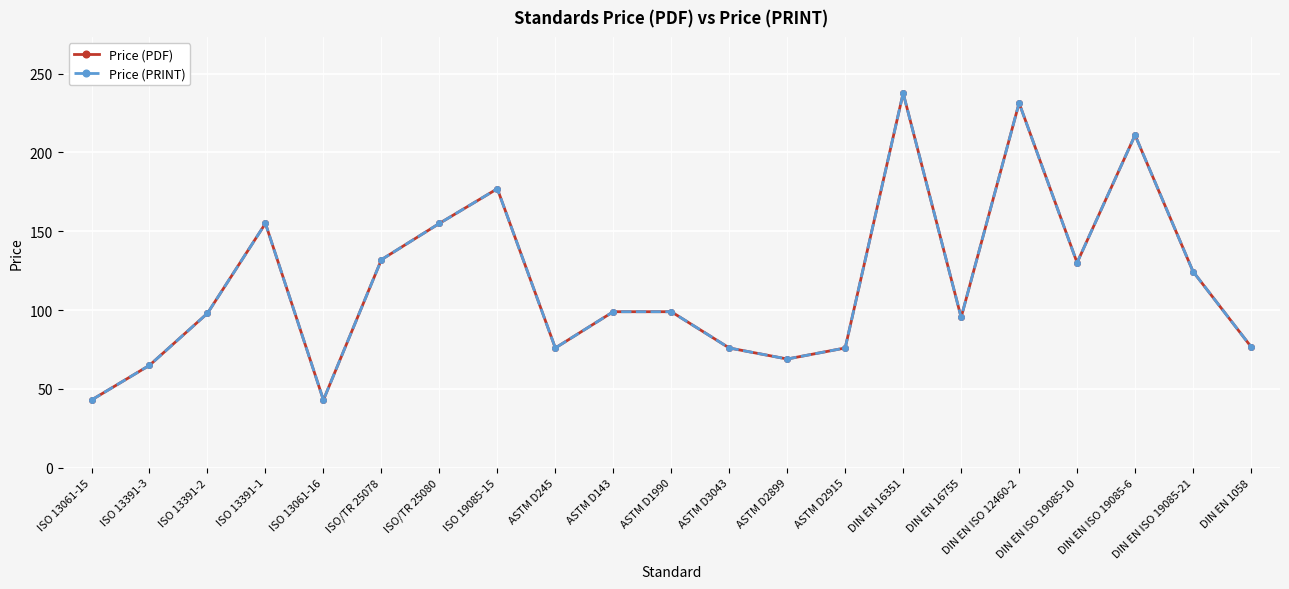

Which category has the lowest value across all series?

ISO 13061-15